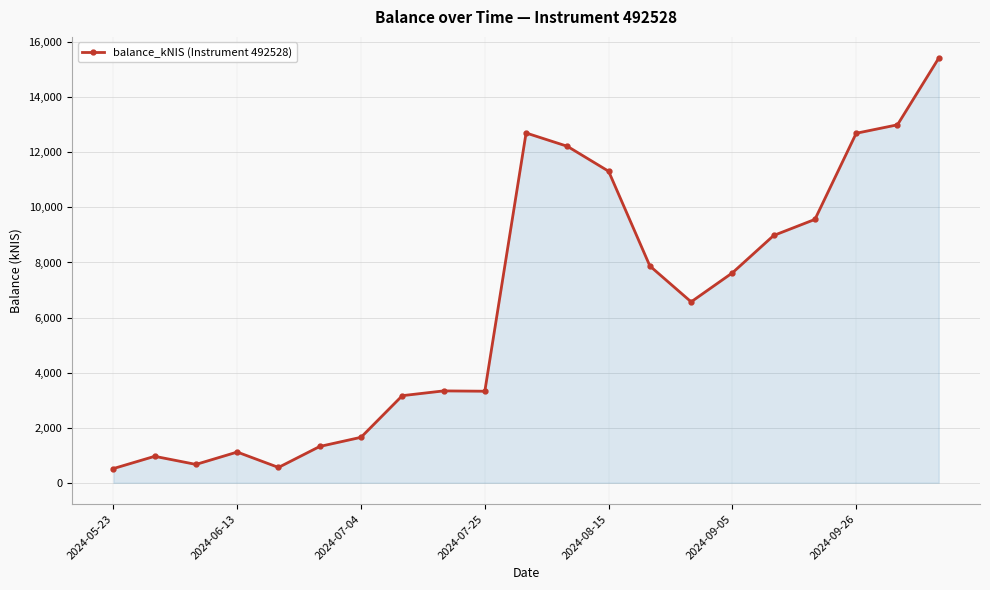

True or false: there are more than 1 points higher than both neighbors.

True